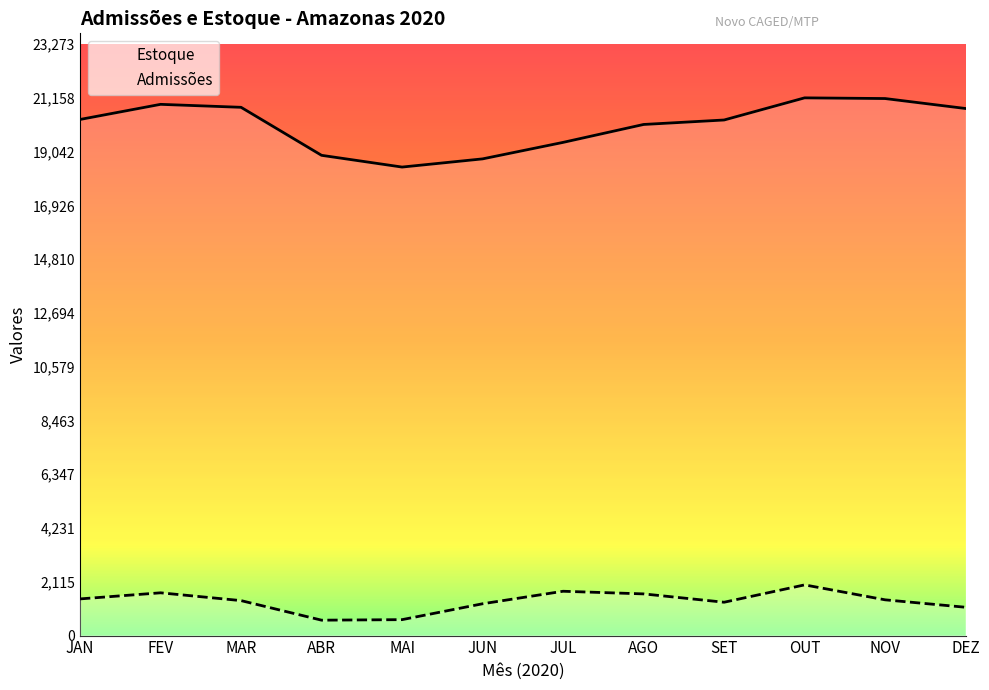

What is the spread (max minus min) of values at ABR?

18291